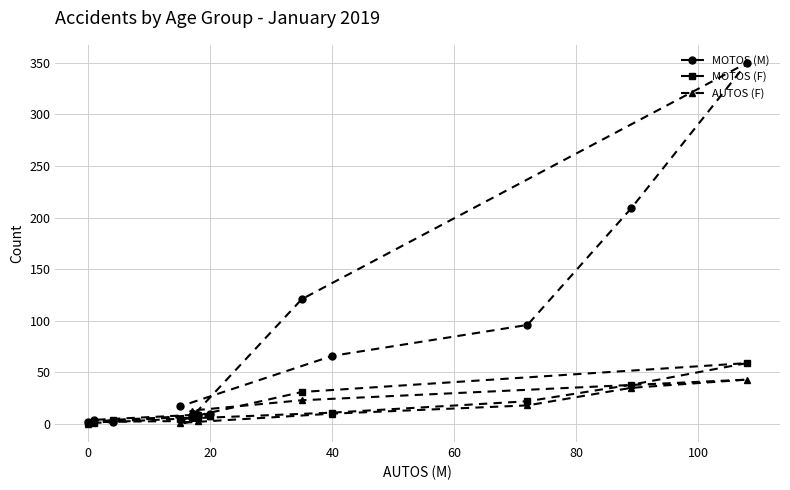

What is the highest value of the MOTOS (M) series?

350